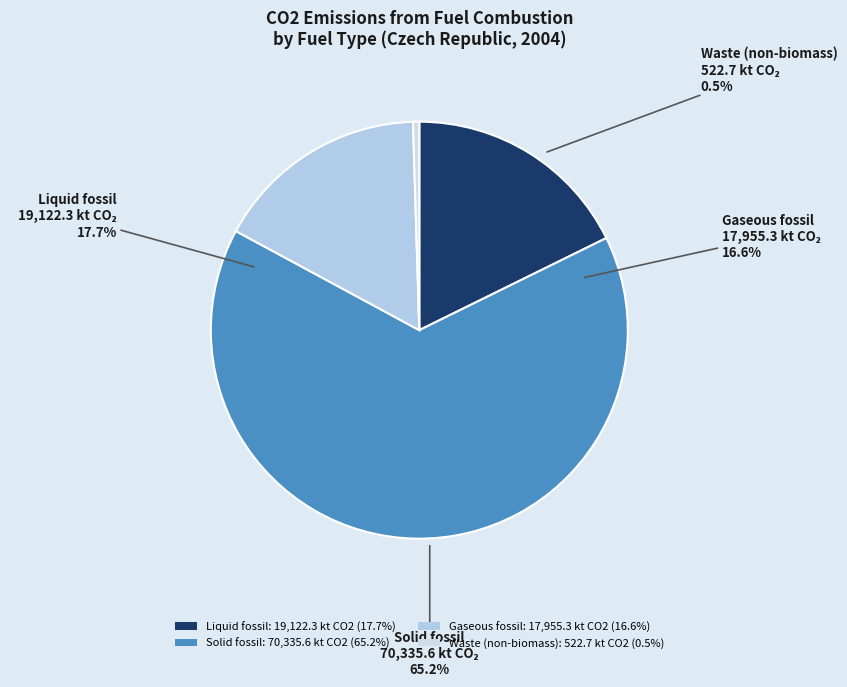

Between Gaseous fossil and Solid fossil, which is larger?

Solid fossil